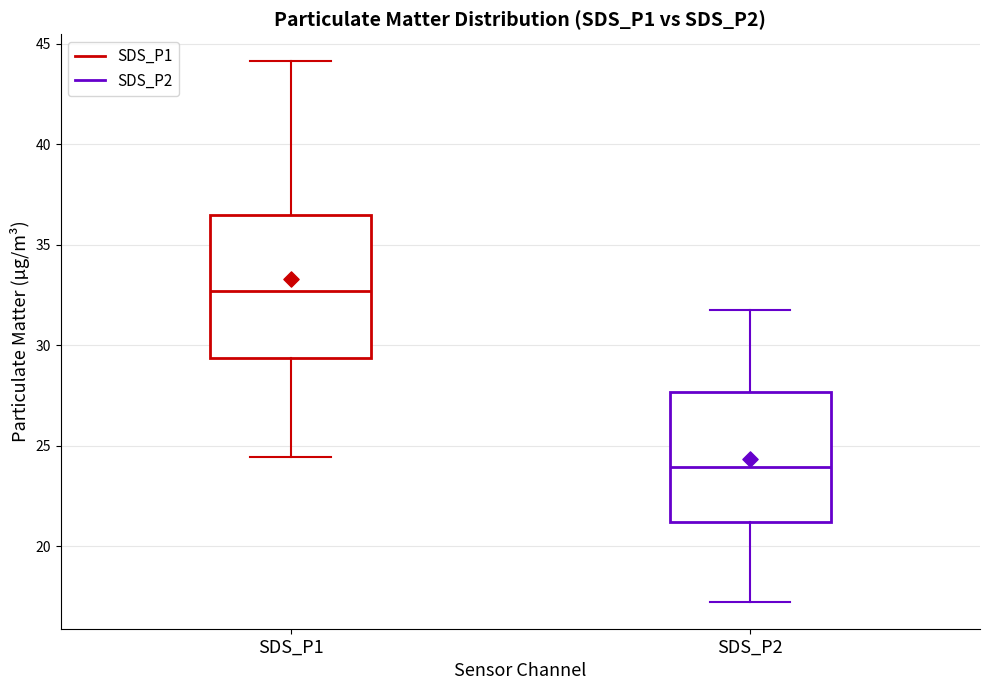

Reading left to right, transcribe this box plot: for each box, give where its median line is, the range the box spans, and where its two whiskers end, as read against the y-axis. The values are not printed on the chart, so give them approximately, as read against the axis.

SDS_P1: median 32.5, box 29.5 to 36.5, whiskers 24.5 to 44.0
SDS_P2: median 24.0, box 21.0 to 27.5, whiskers 17.0 to 32.0